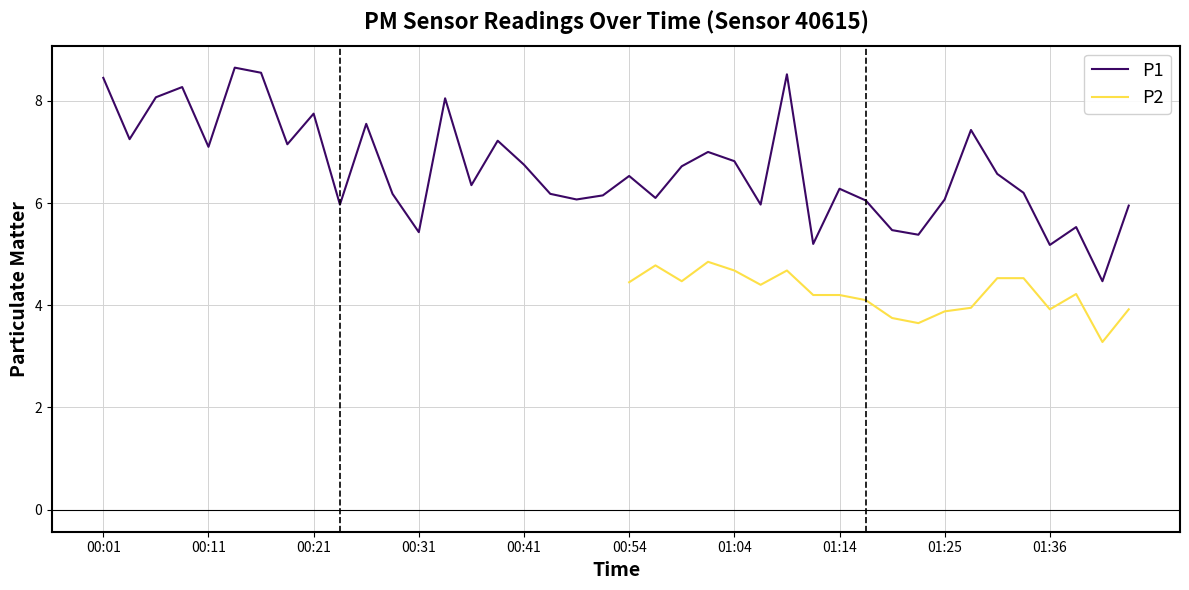

Read the value at 01:41.

4.5